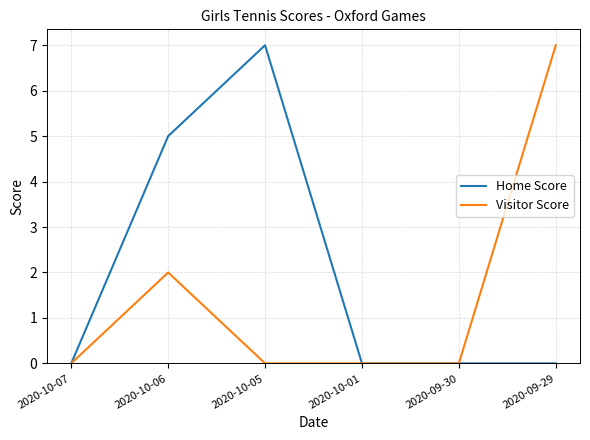

What is the greatest value displayed?

7